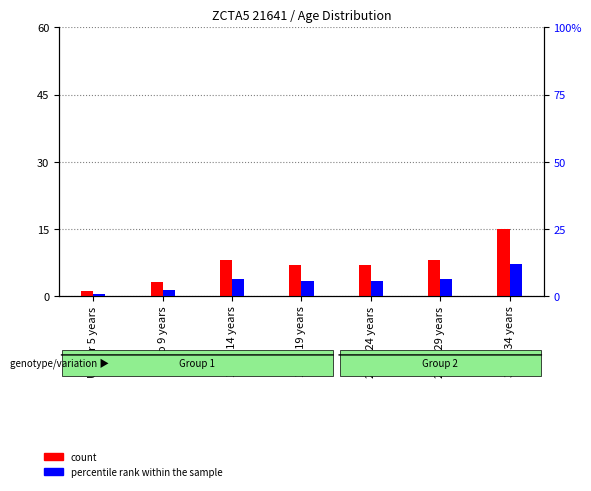

Which series has the largest total across all categories?

count